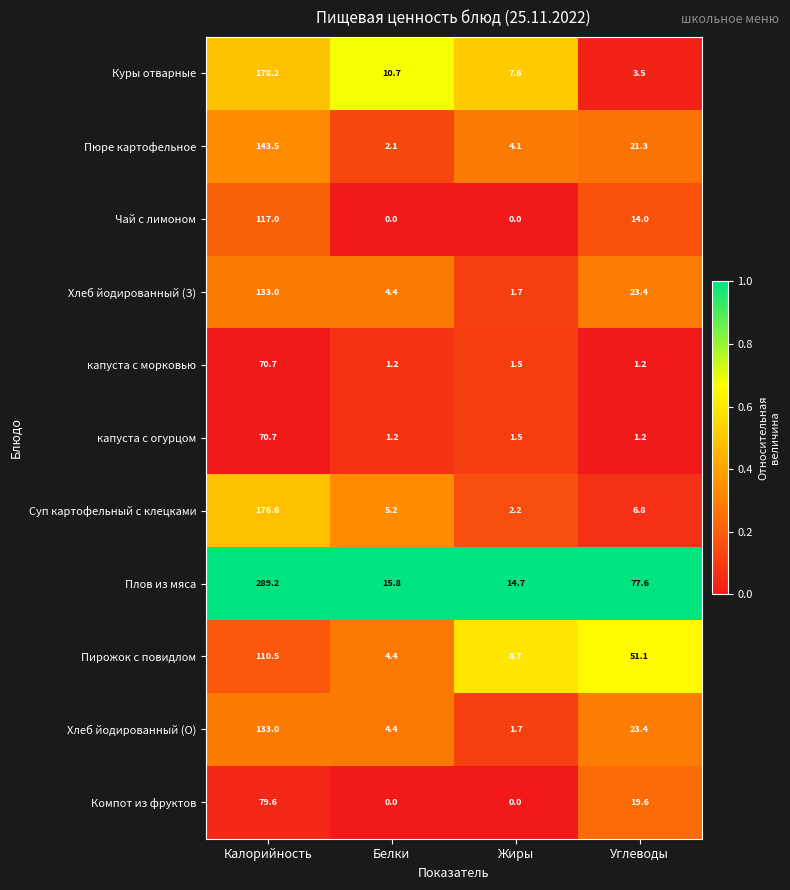

Which series changed the most between Калорийность and Углеводы?

Плов из мяса